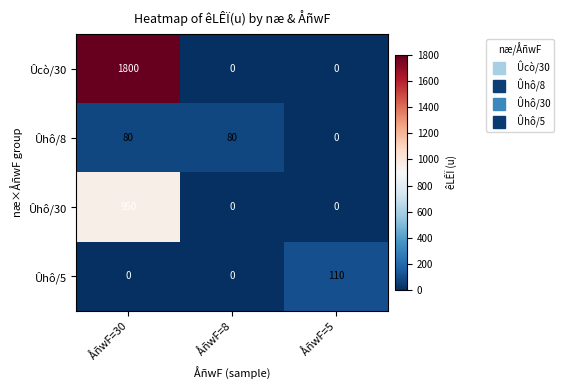

At which category is the sum across all series the highest?

ÅñwF=30